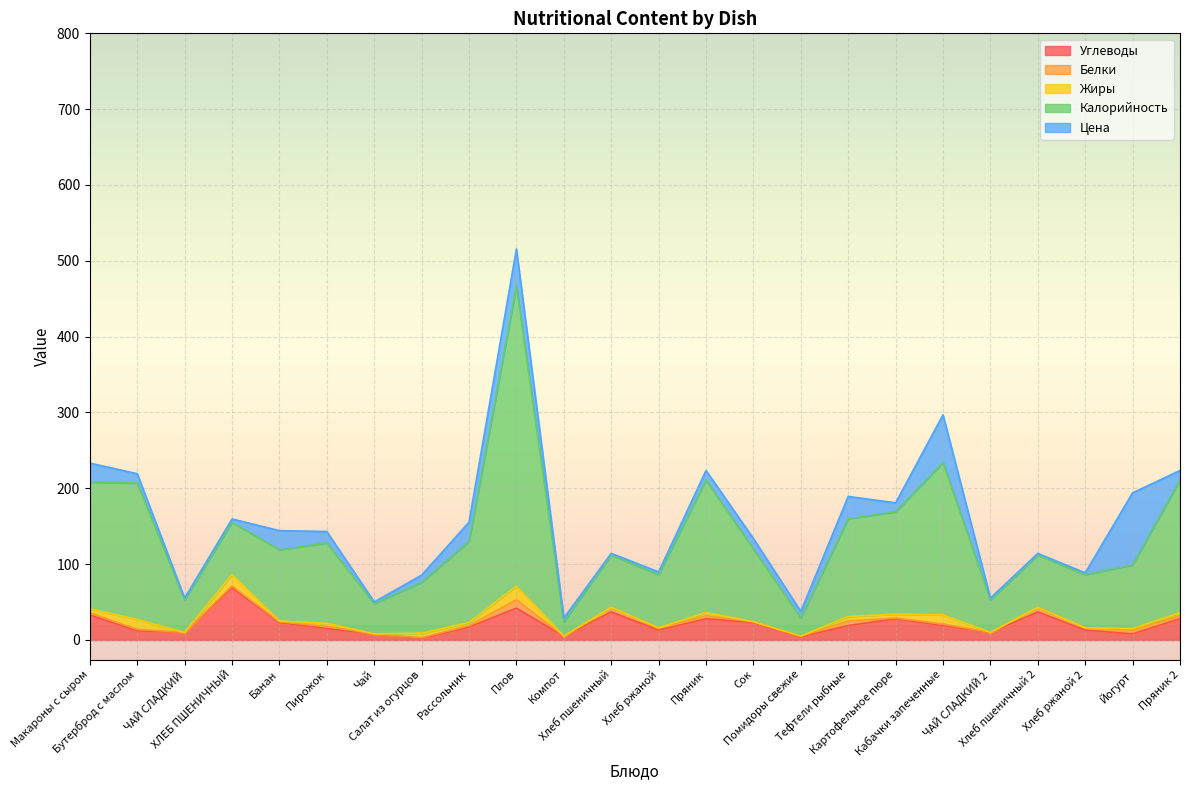

At which category is the sum across all series the highest?

Плов